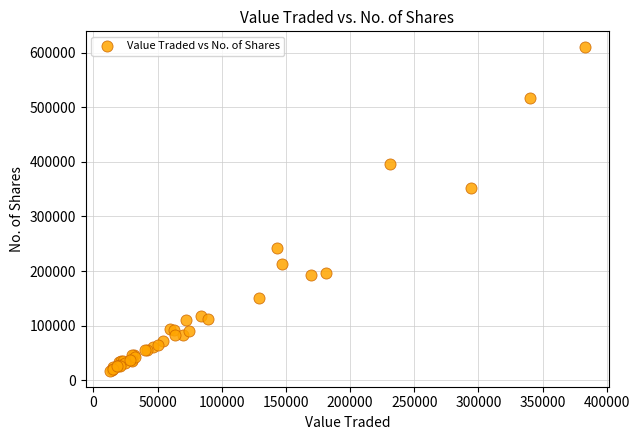

What Y value in the scatter plot is closest to 313625?

351758